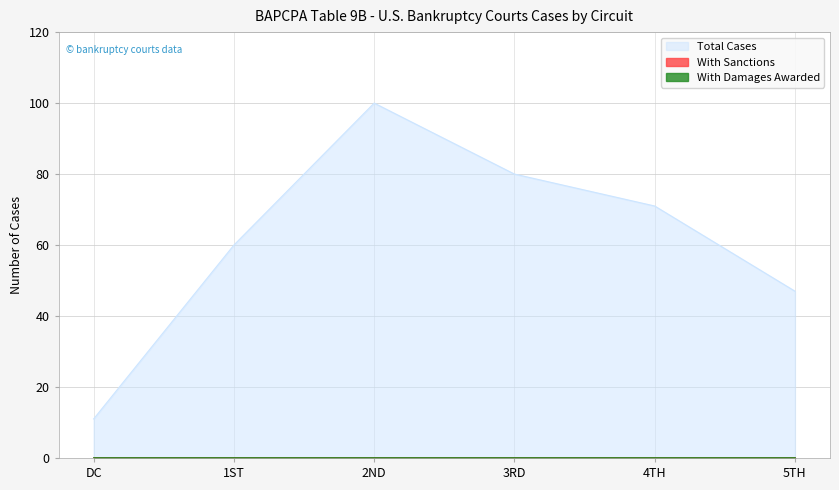

Reading left to right, what are all the values shown in this chart?

Total Cases: 11	60	100	80	71	47
With Sanctions: 0	0	0	0	0	0
With Damages Awarded: 0	0	0	0	0	0